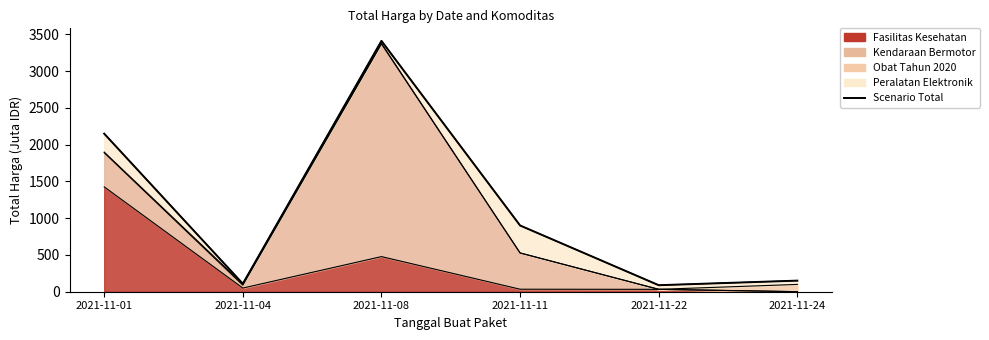

What is the difference between the maximum and second lowest values?

3302.4